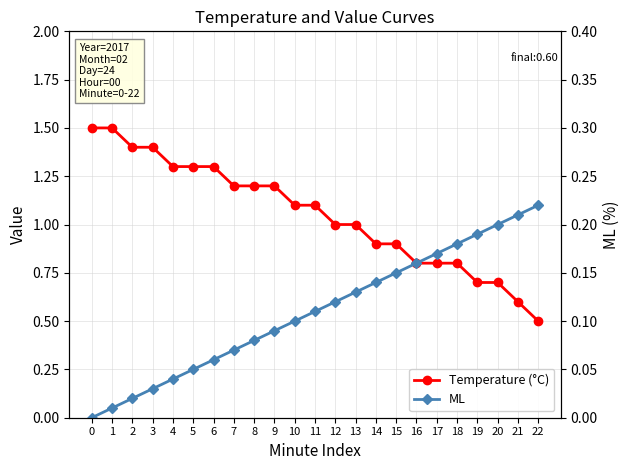

Between 18 and 17, which is larger?

18